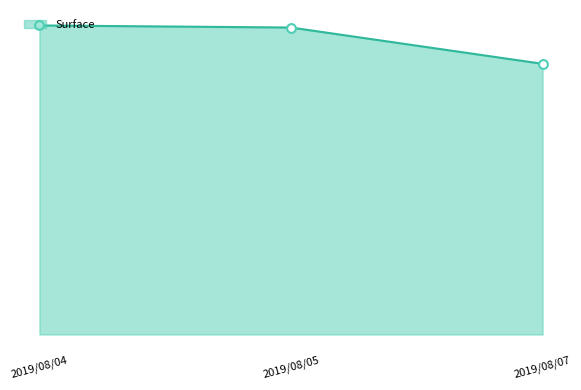

Between 2019/08/07 and 2019/08/05, which is larger?

2019/08/05